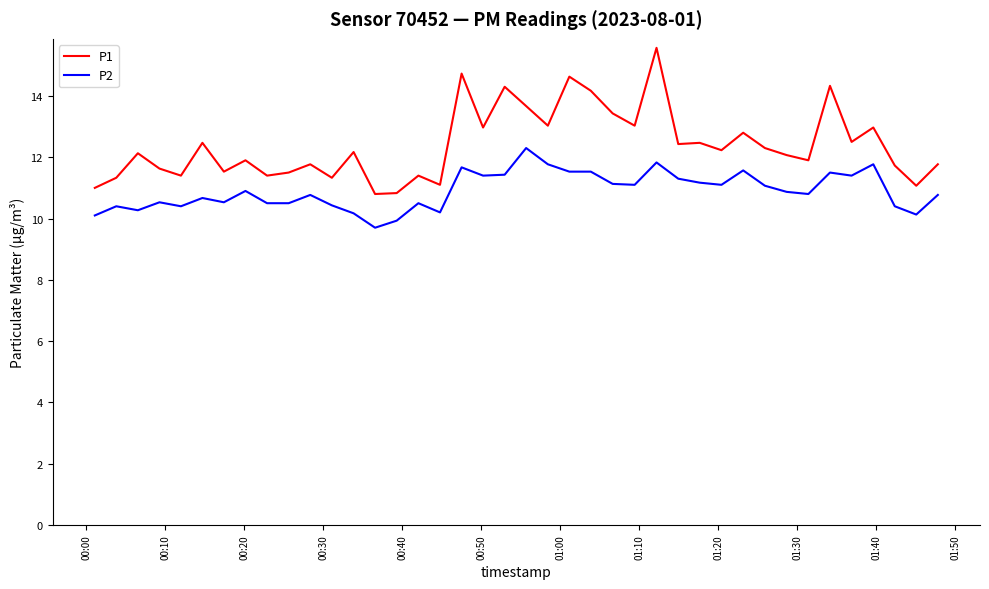

What is the minimum value for P2?

9.7